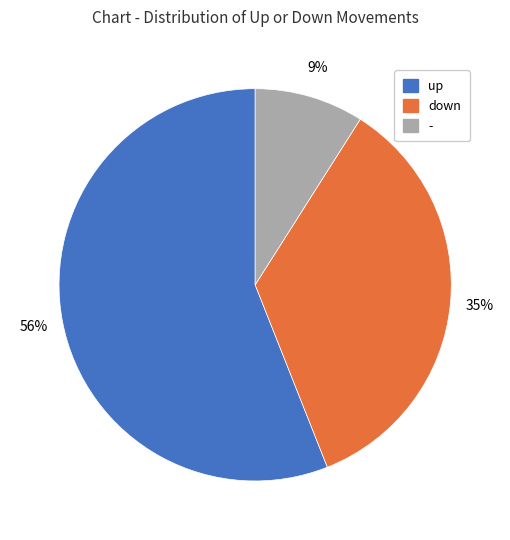

To the nearest percent, what is the difference between the up and down slice percentages?

21%